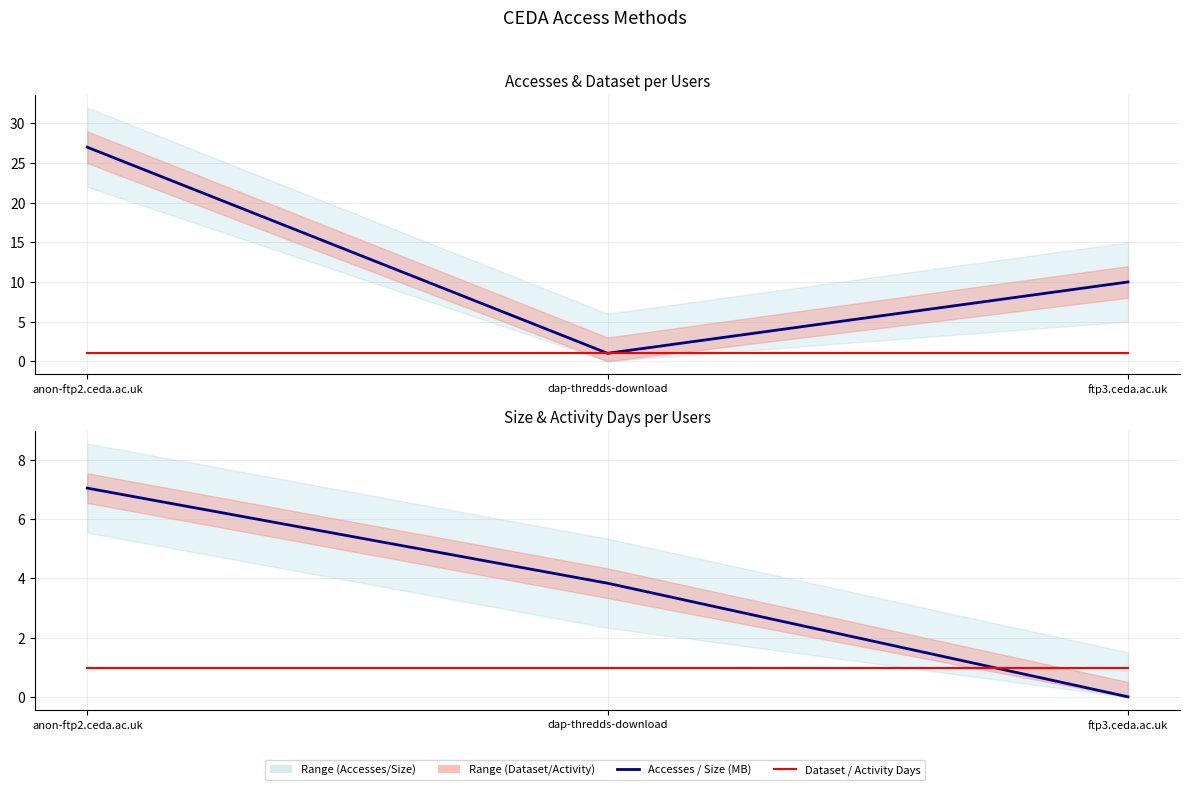

How many data points does each series have?

3